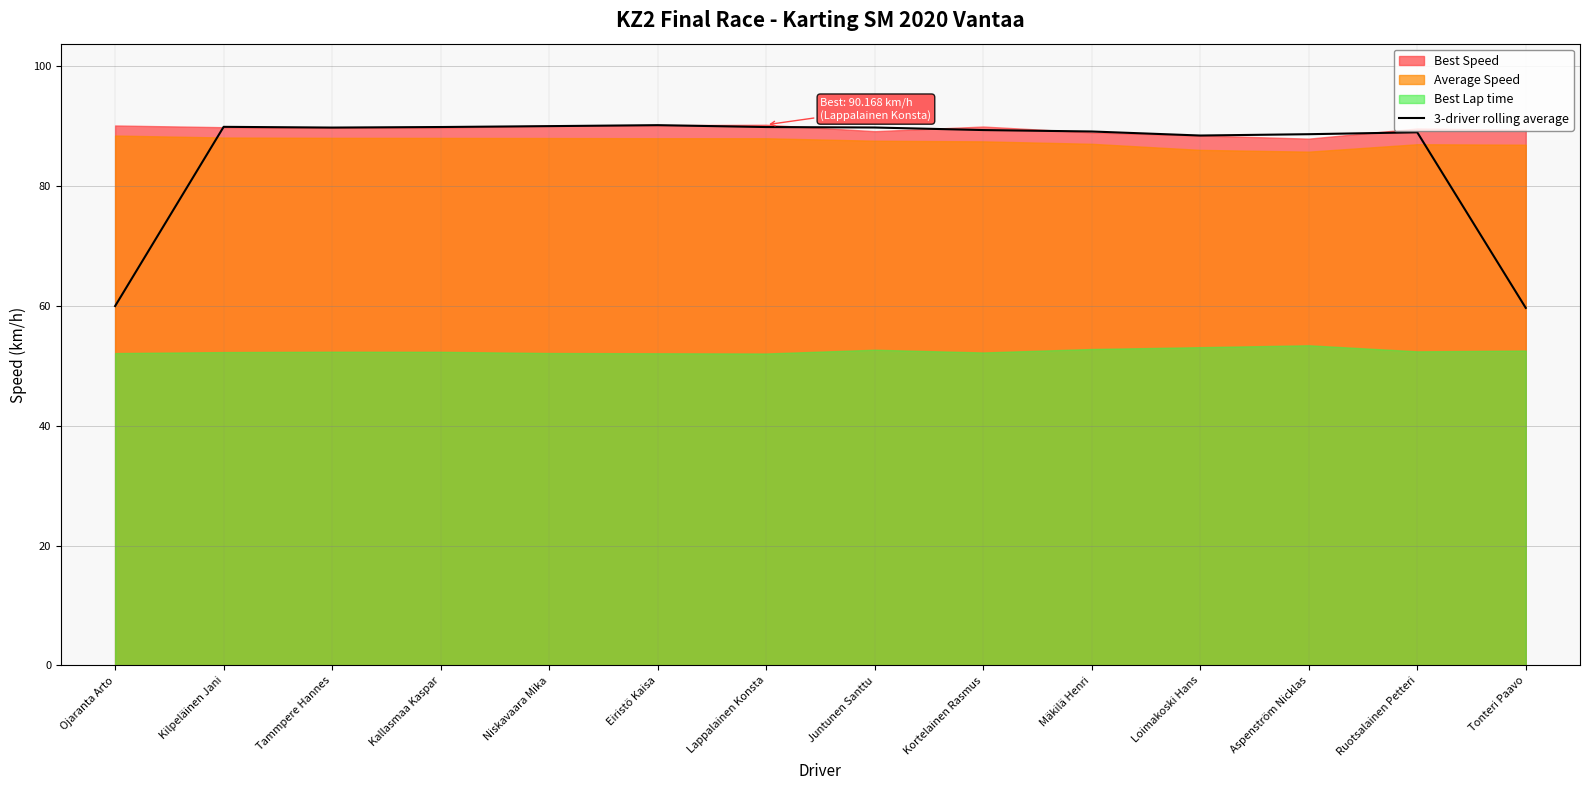

How many lines are shown in the chart?

1